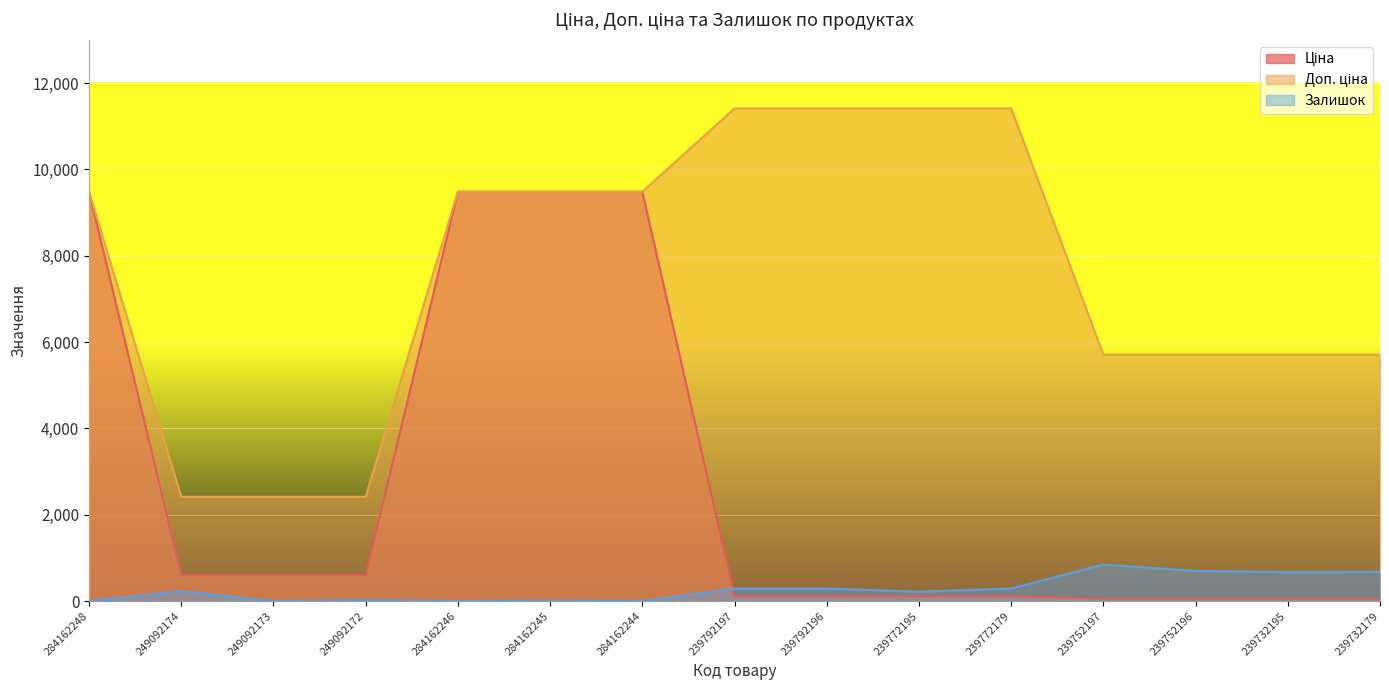

Does the chart display data point markers on the line(s)?

No